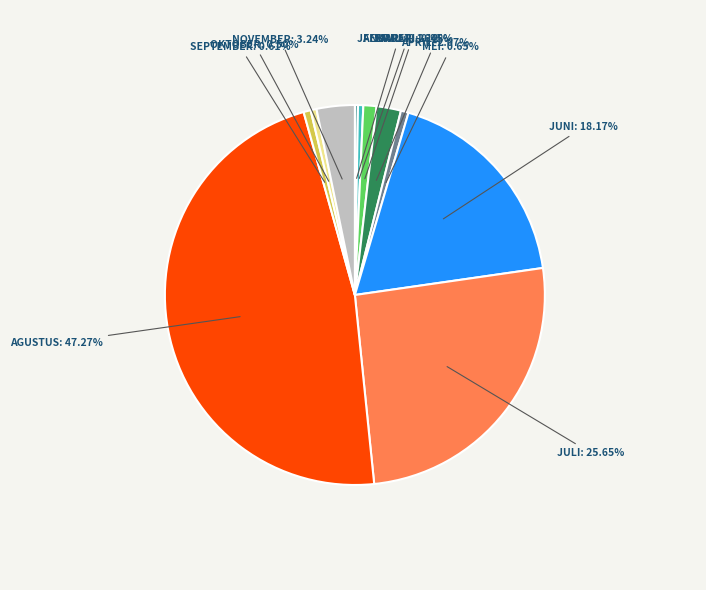

Does any single category account for the majority?

No